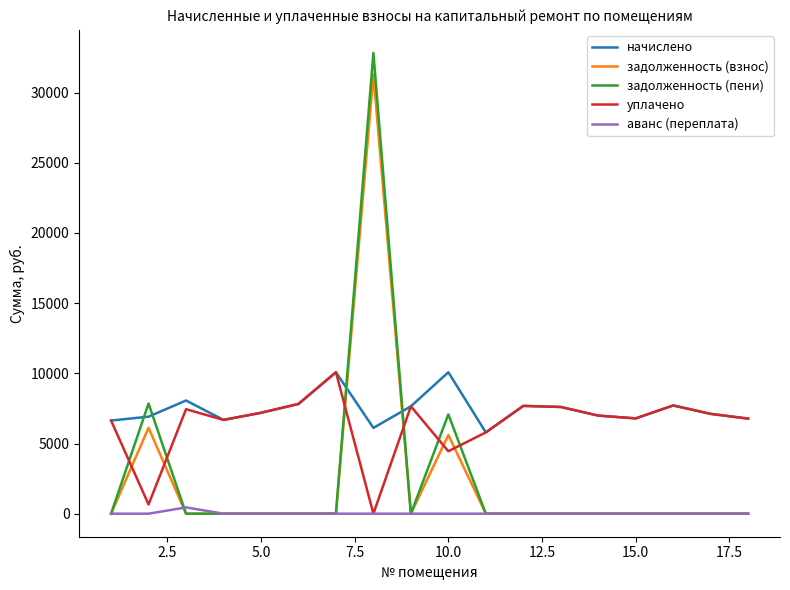

Which series has the widest spread of values?

задолженность (пени)